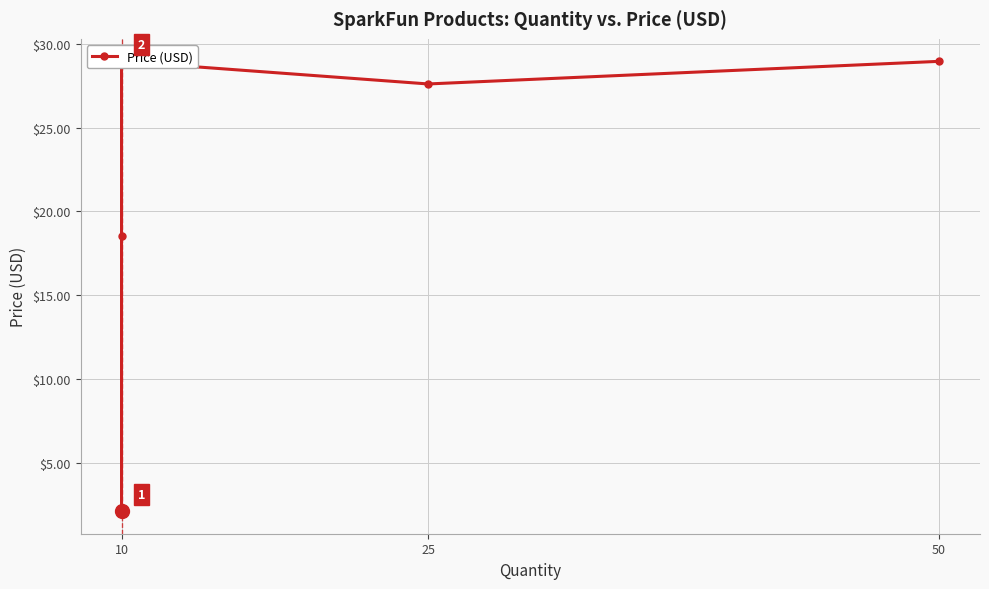

How many data points are less than 18?

3